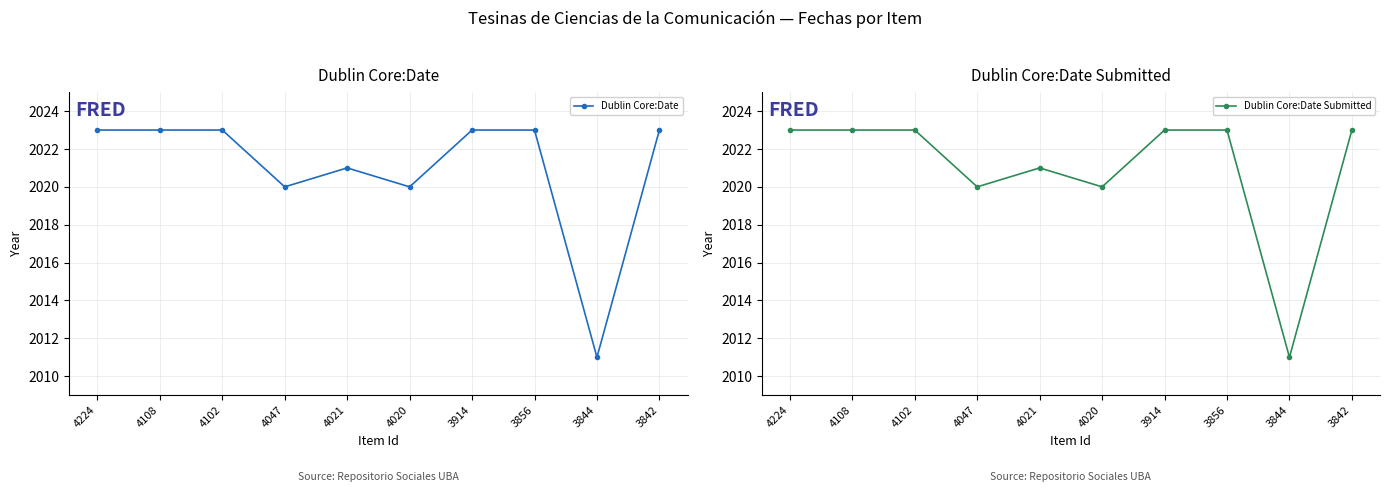

The value of Dublin Core:Date Submitted at 4021 is 2921. True or false?

False